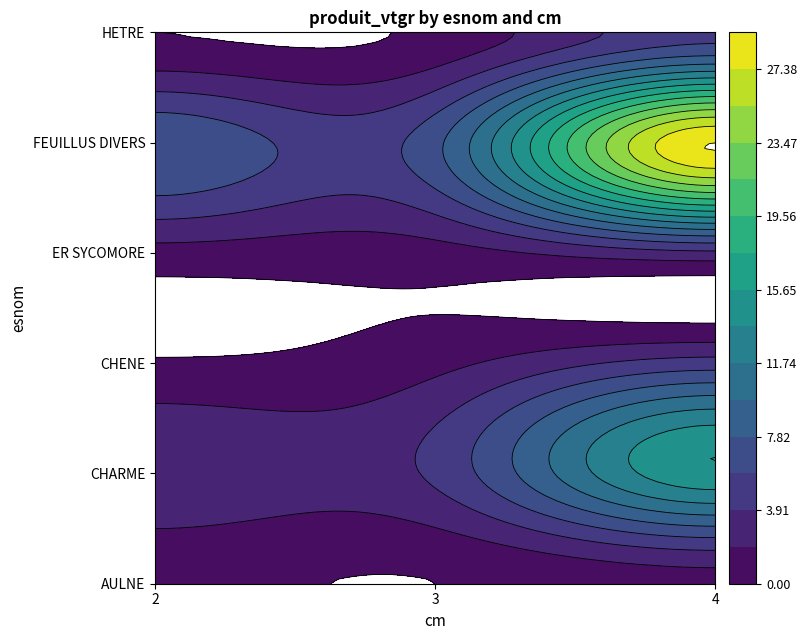

What is the difference between the highest and lowest values at 3?

7.3